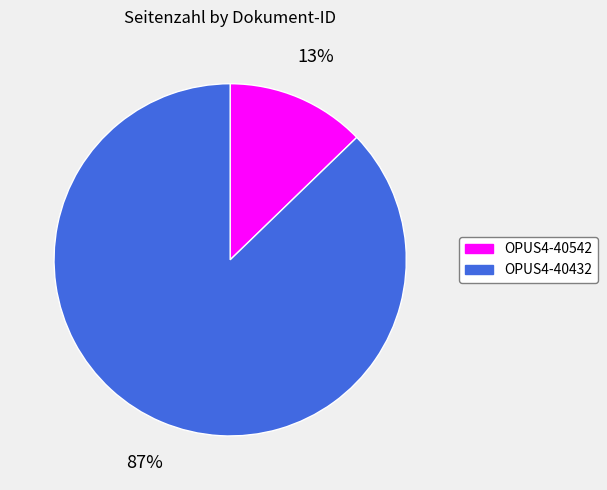

Rank the categories by value from highest to lowest.

OPUS4-40432, OPUS4-40542